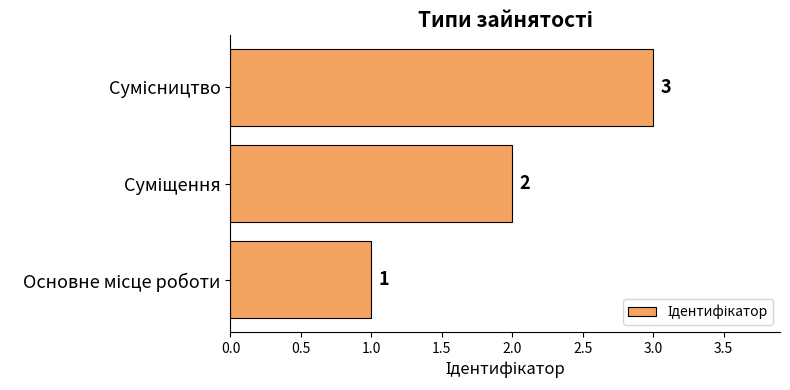

How many values are between 1 and 3?

3